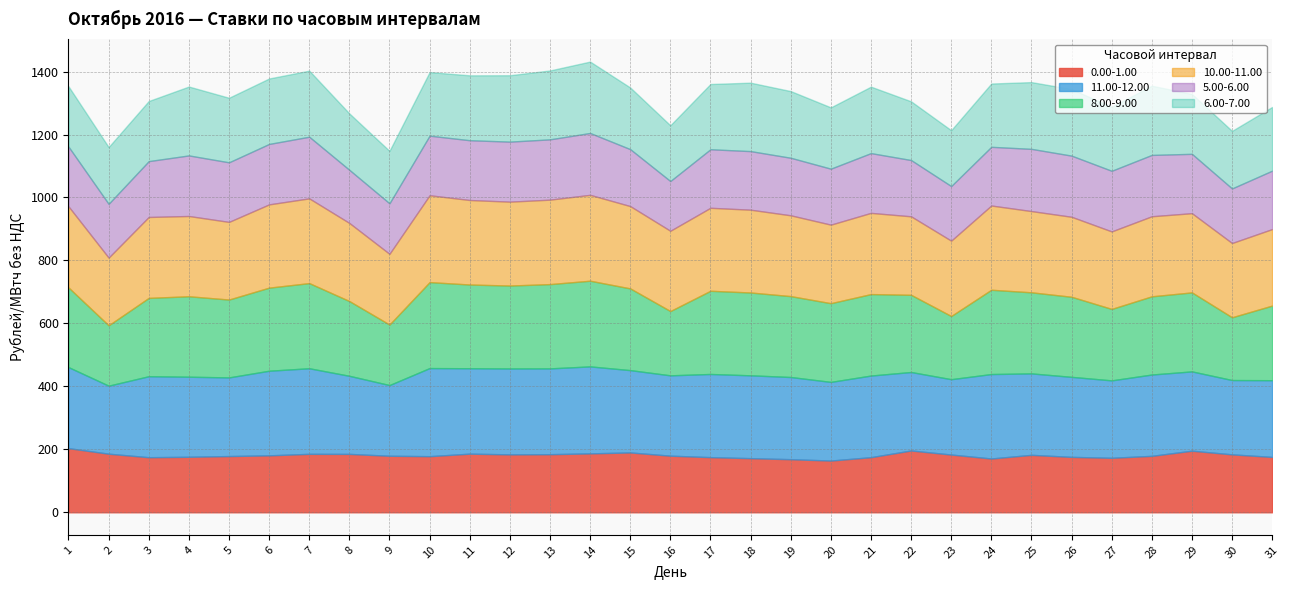

Which series has the largest total across all categories?

11.00-12.00